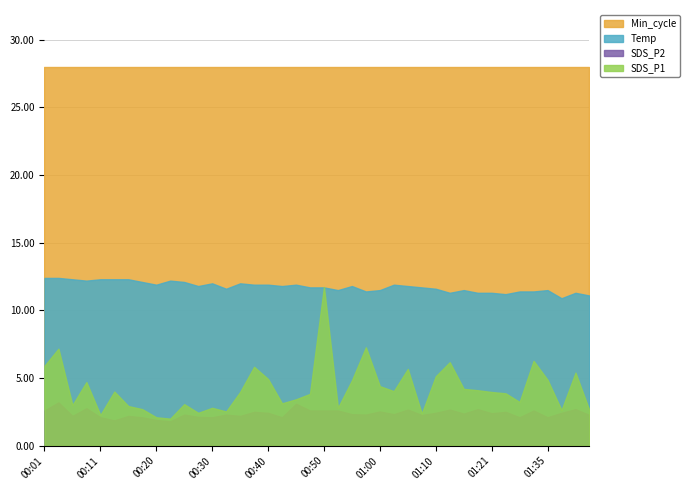

True or false: Min_cycle has a value of 28.0 at 01:35.

True